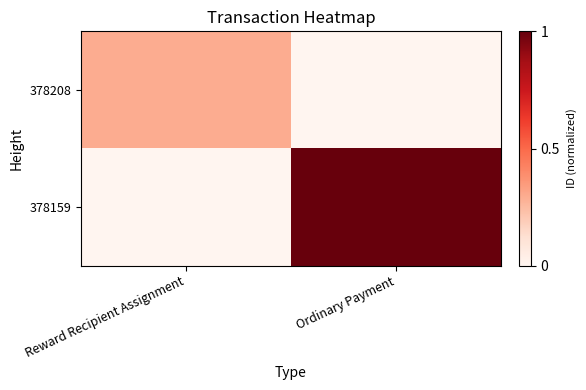

List the series in order of their overall mean, highest first.

378159, 378208